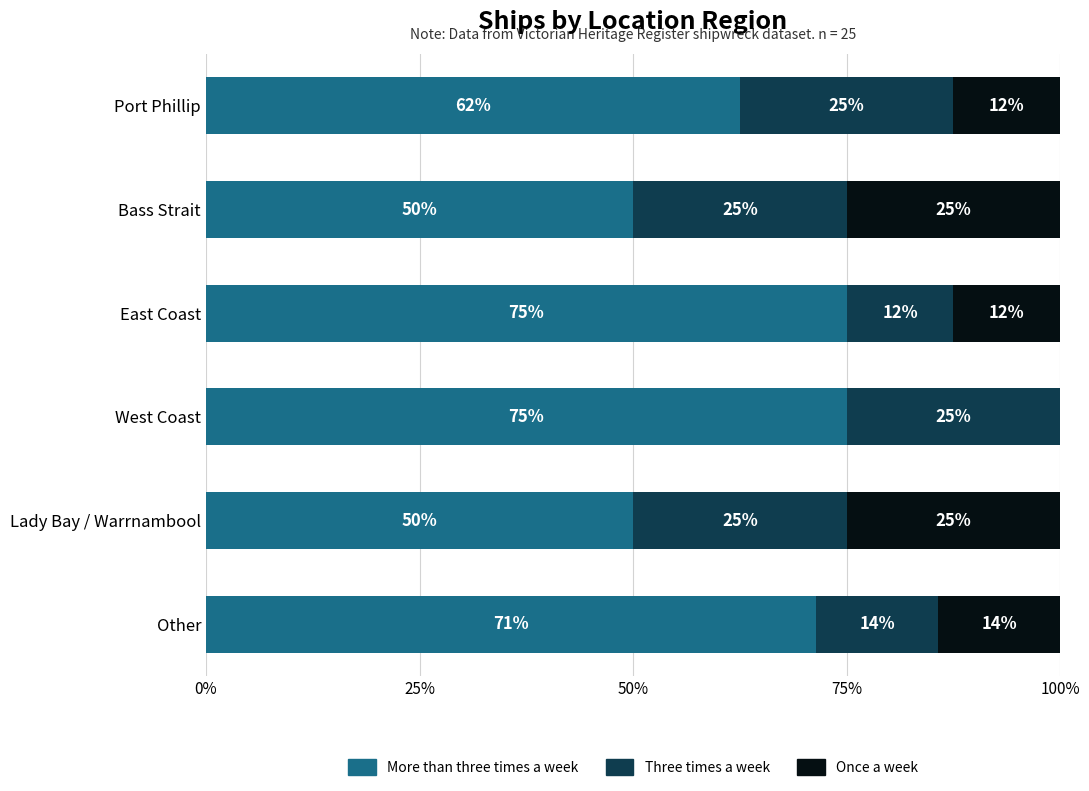

What is the highest value of the More than three times a week series?

75.0